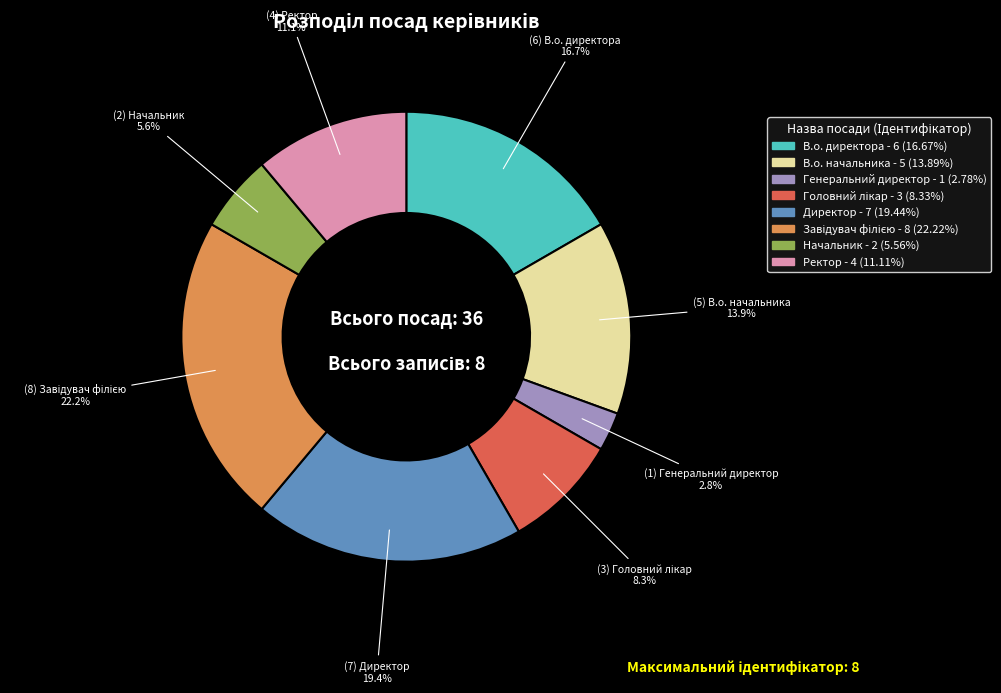

Does Начальник represent more than half of the total?

No